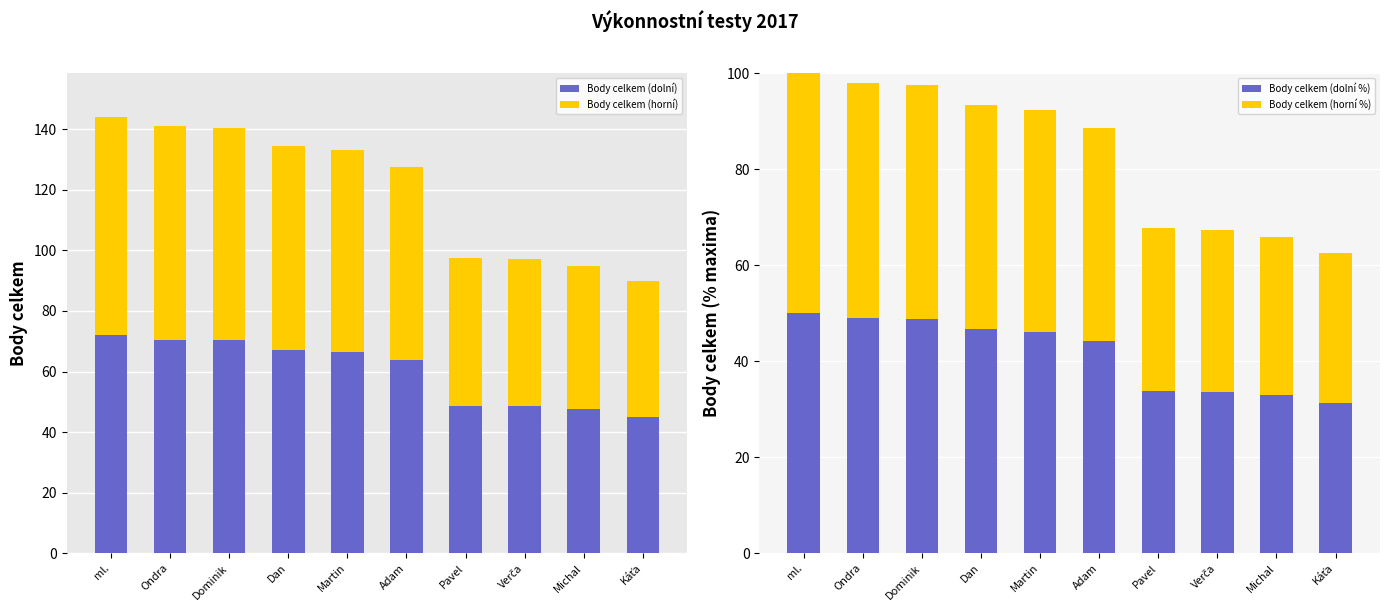

Where is Body celkem (dolní) nearest to the value 58?

Adam